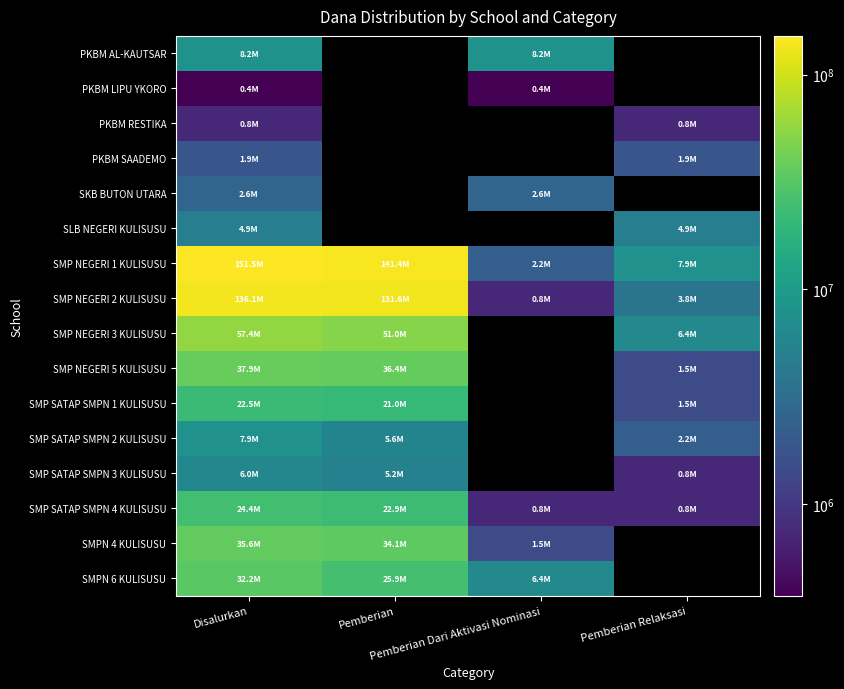

At how many categories does at least one series exceed 25110668?

2